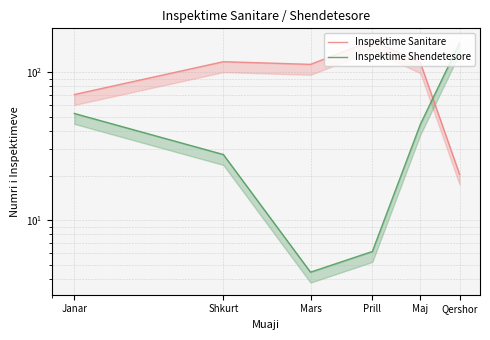

How many lines are shown in the chart?

2